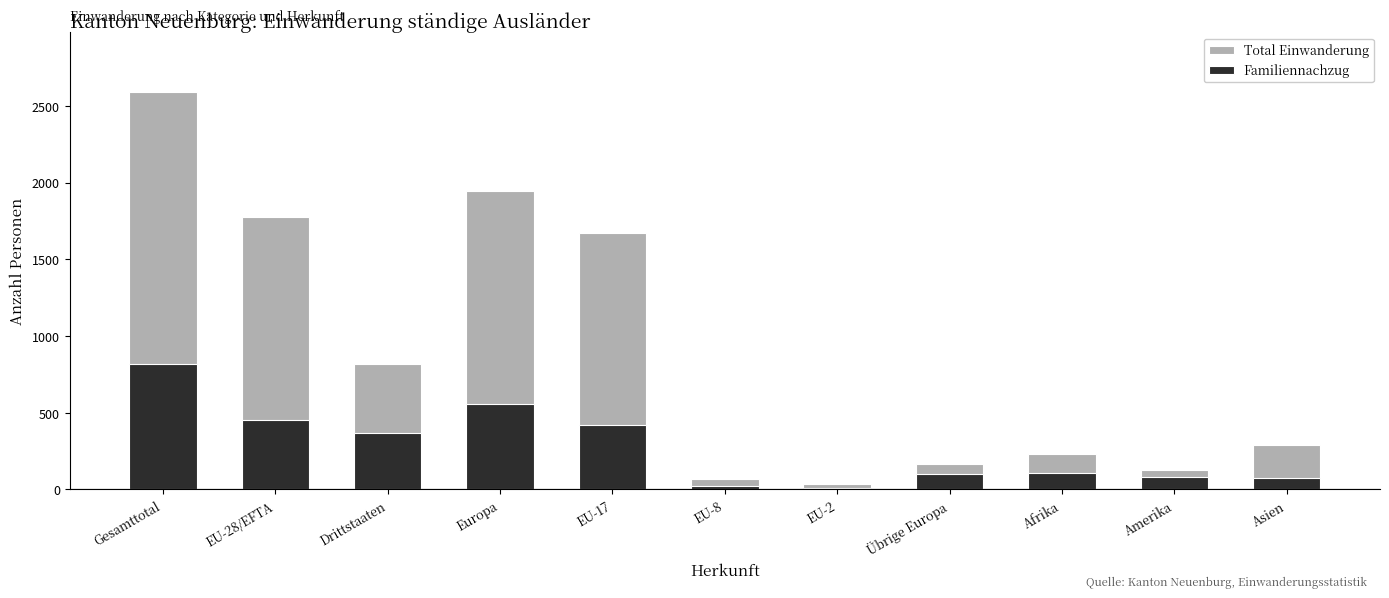

Which series has the largest total across all categories?

Total Einwanderung